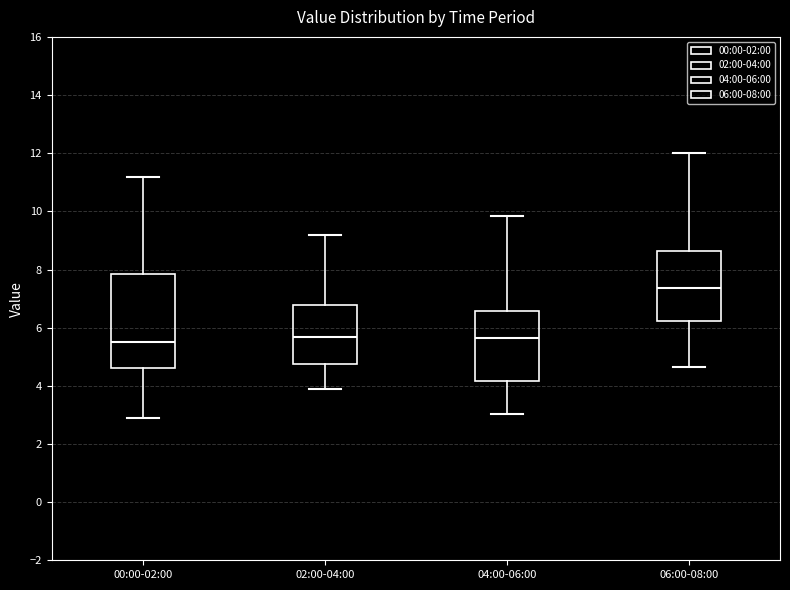

Where is the upper edge of the box for 06:00-08:00 on the y-axis? The values are not printed on the chart, so give them approximately, as read against the axis.

8.6